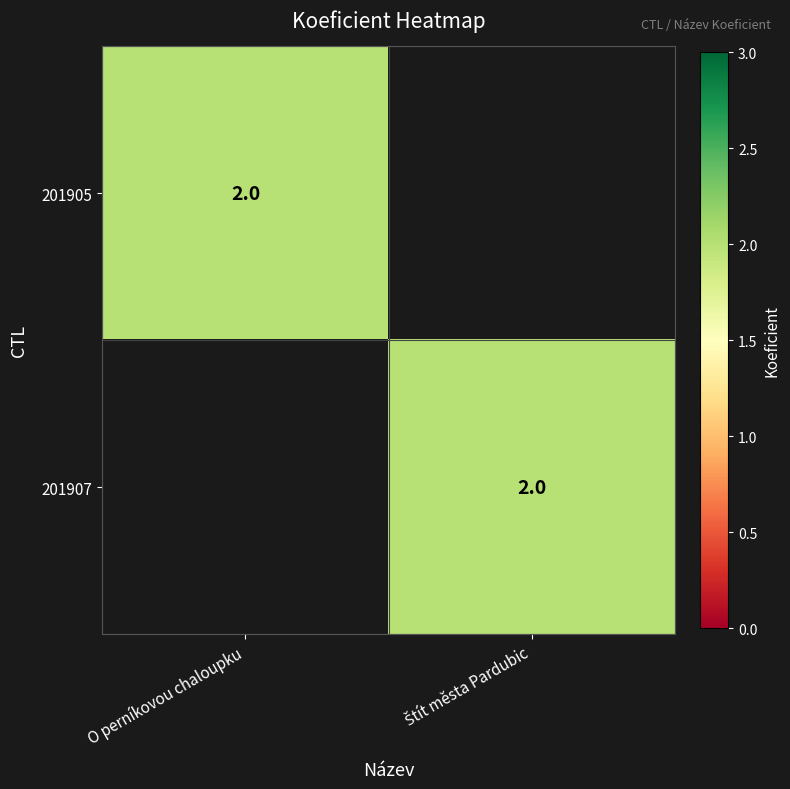

Which has a higher value, O perníkovou chaloupku or Štít města Pardubic?

O perníkovou chaloupku